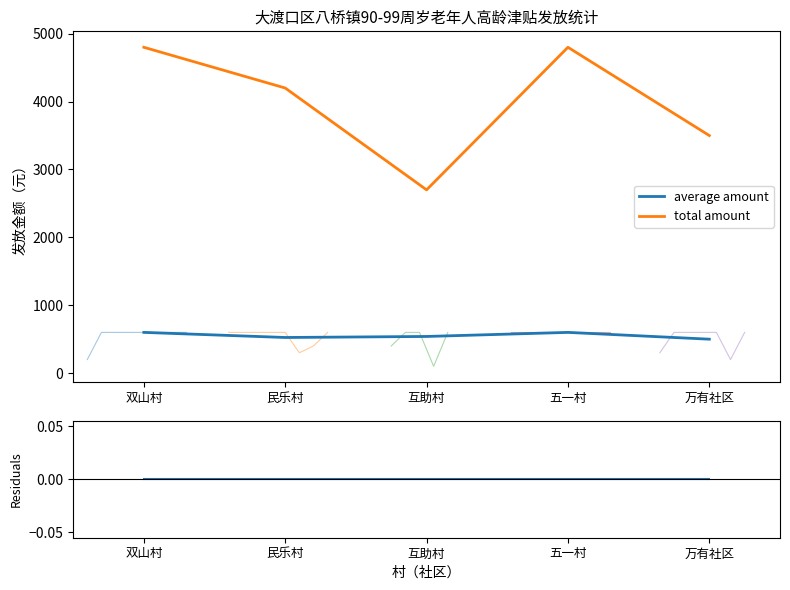

At which category is the sum across all series the highest?

双山村